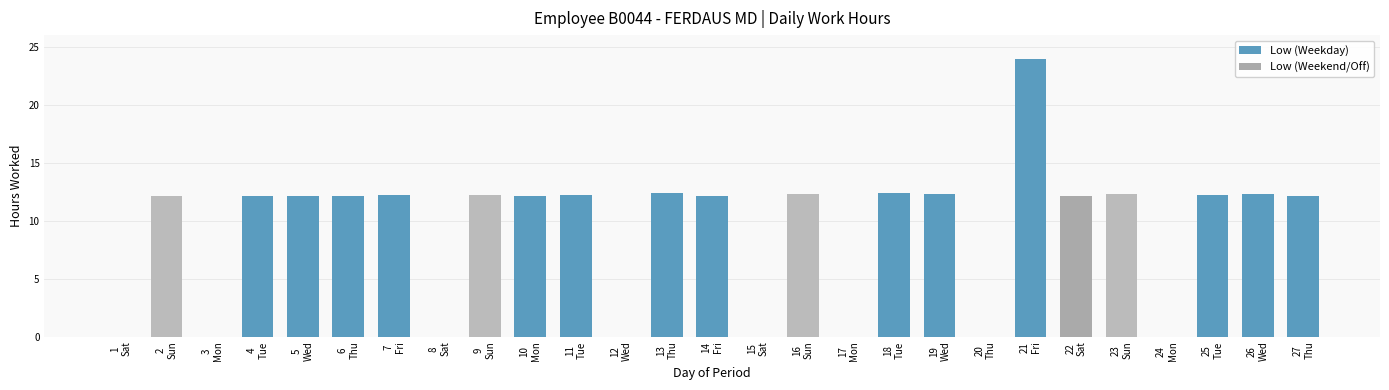

What is the sum of all values?

243.8